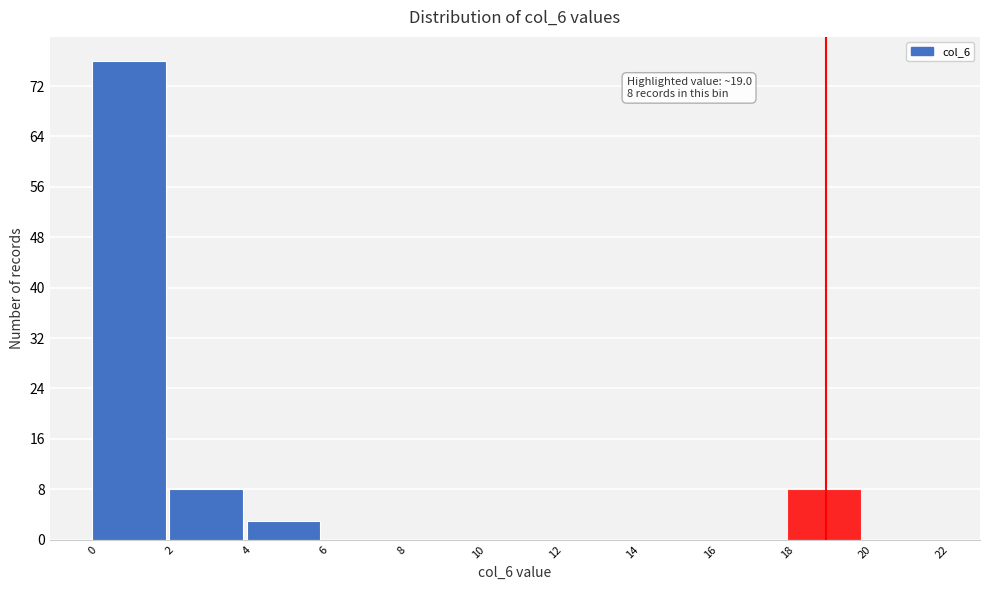

Which range on the x-axis has the tallest bar?

0 to 2